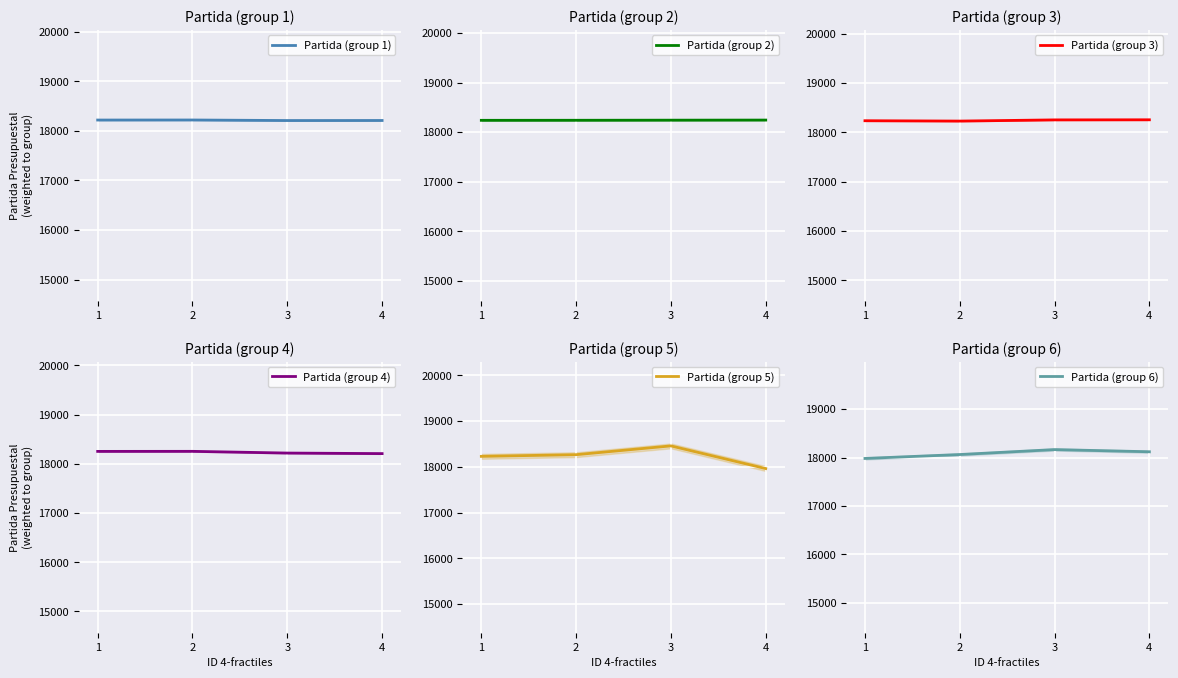

How many interior local peaks does the Partida (group 5) series have?

1